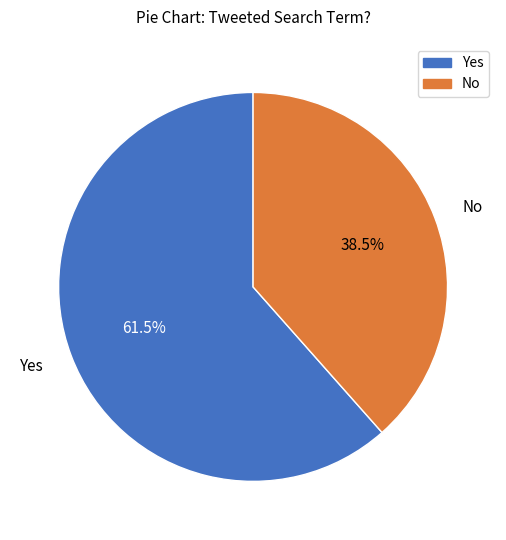

Is there a majority slice in this chart?

Yes